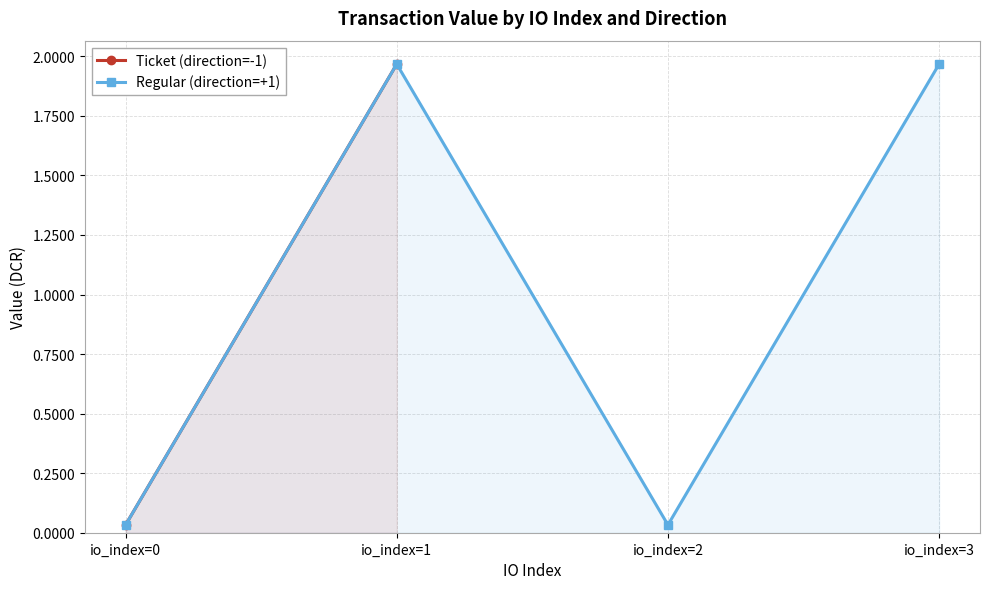

At which category does the data reach its first local peak?

io_index=1